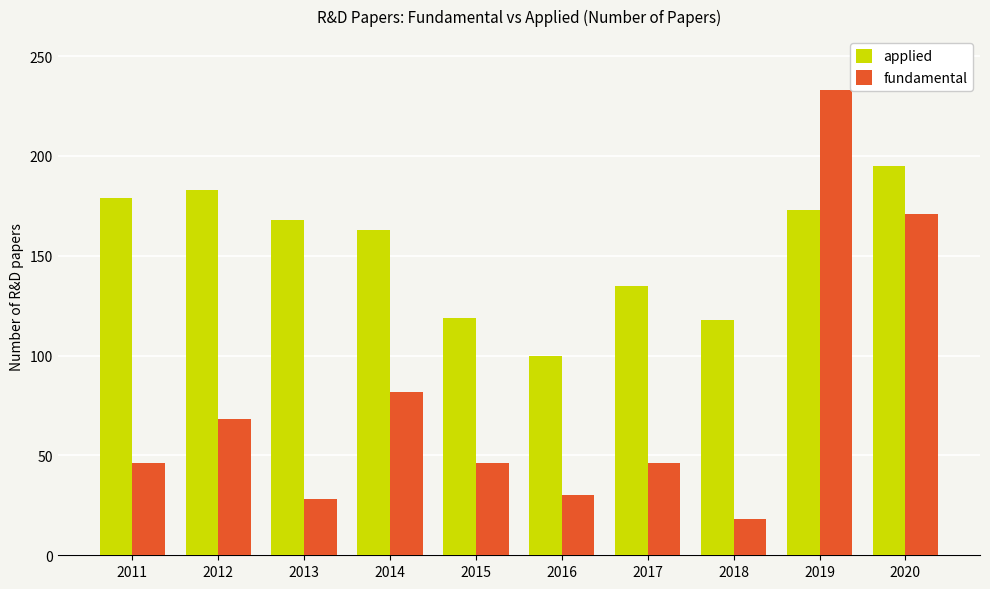

What value does the applied series have at 2018, to the nearest 5?

120